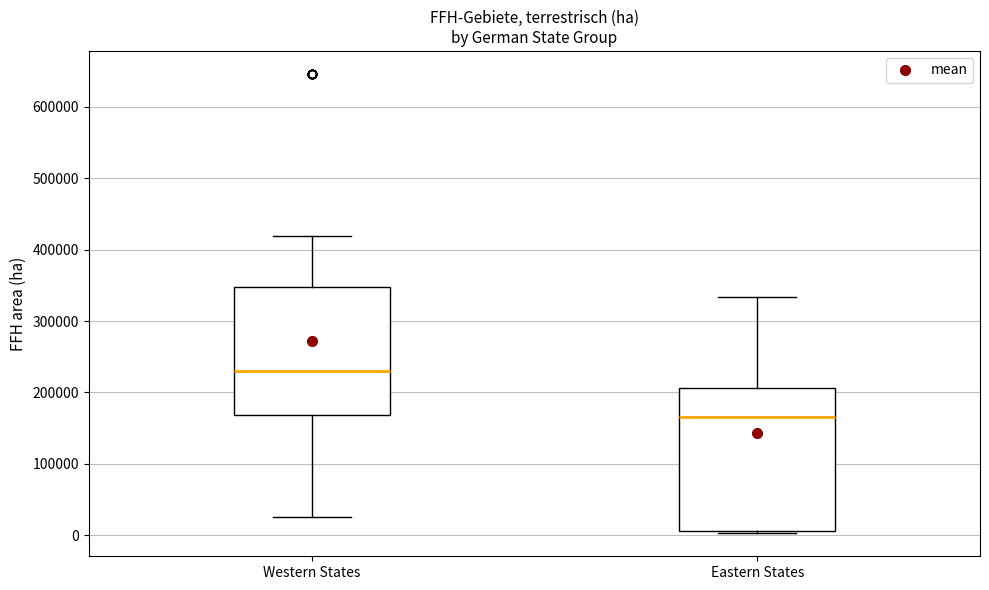

Which box is the tallest, from its lower edge to its upper edge?

Eastern States